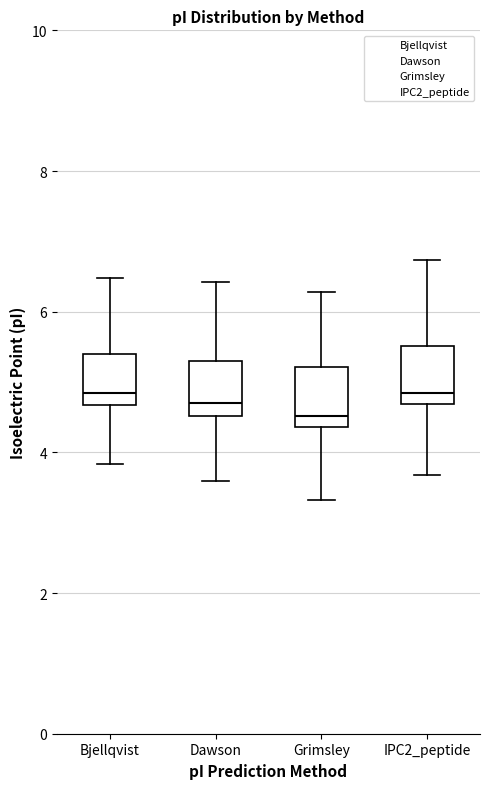

Reading left to right, read every box against the y-axis: the position of its median line, the range the box covers, and the ends of its whiskers. The values are not printed on the chart, so give them approximately, as read against the axis.

Bjellqvist: median 4.8, box 4.6 to 5.4, whiskers 3.8 to 6.4
Dawson: median 4.6 (just above the box's lower edge), box 4.6 to 5.2, whiskers 3.6 to 6.4
Grimsley: median 4.6, box 4.4 to 5.2, whiskers 3.4 to 6.2
IPC2_peptide: median 4.8, box 4.6 to 5.6, whiskers 3.6 to 6.8